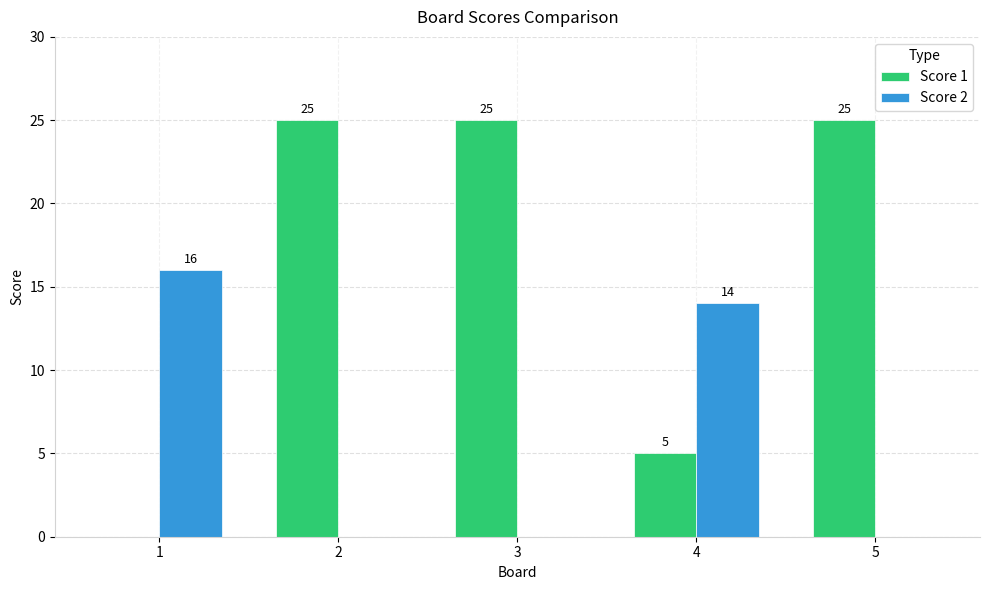

The value of Score 1 at 1 is 0. True or false?

True